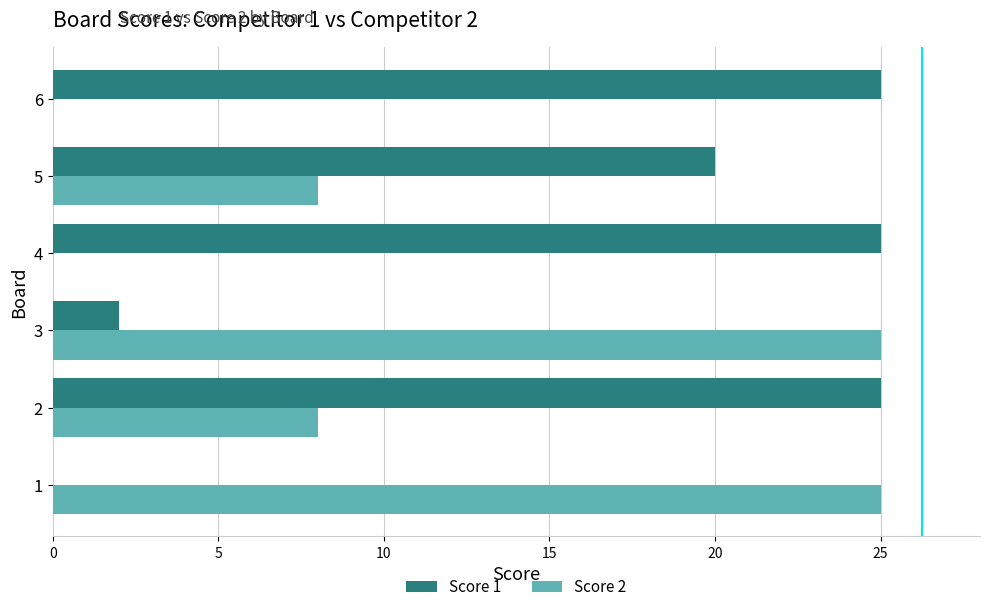

Which series changed the most between 2 and 4?

Score 2